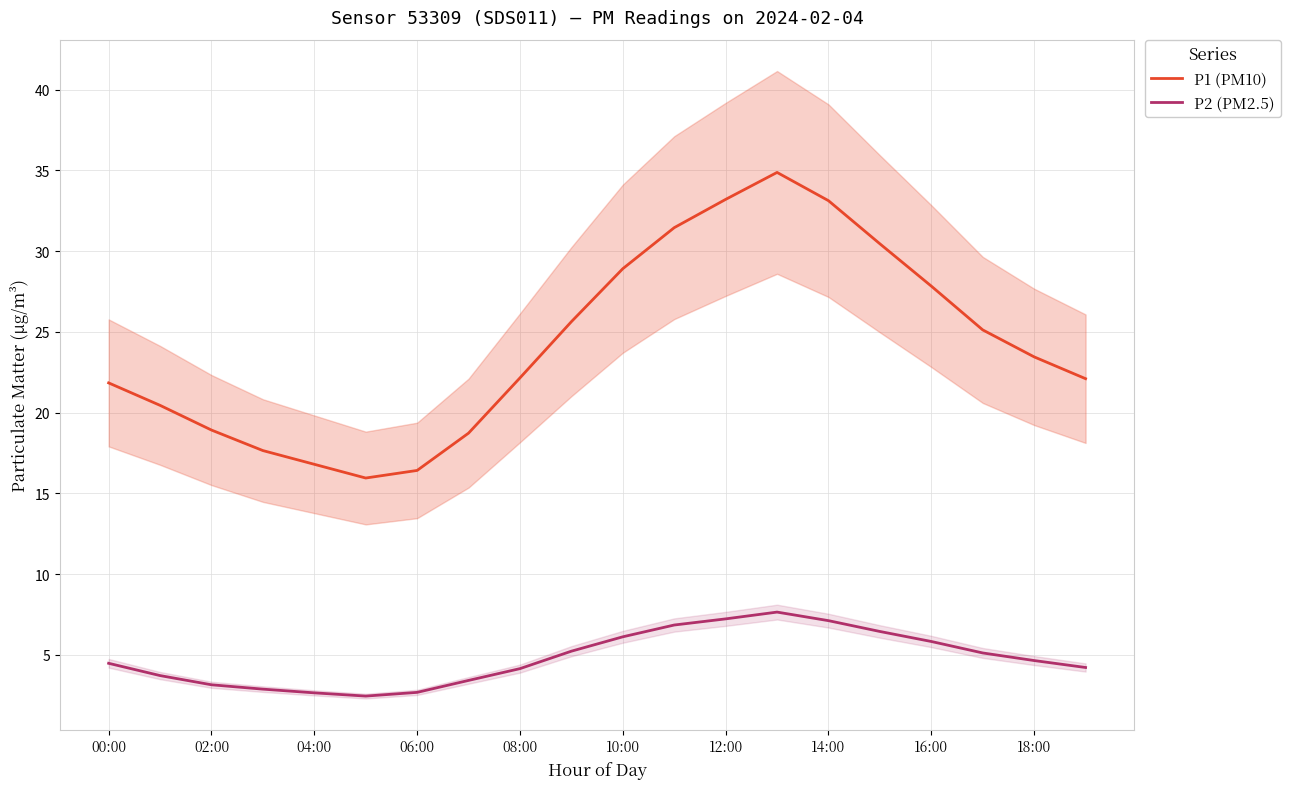

At which label does P2 (PM2.5) first exceed 4?

00:00